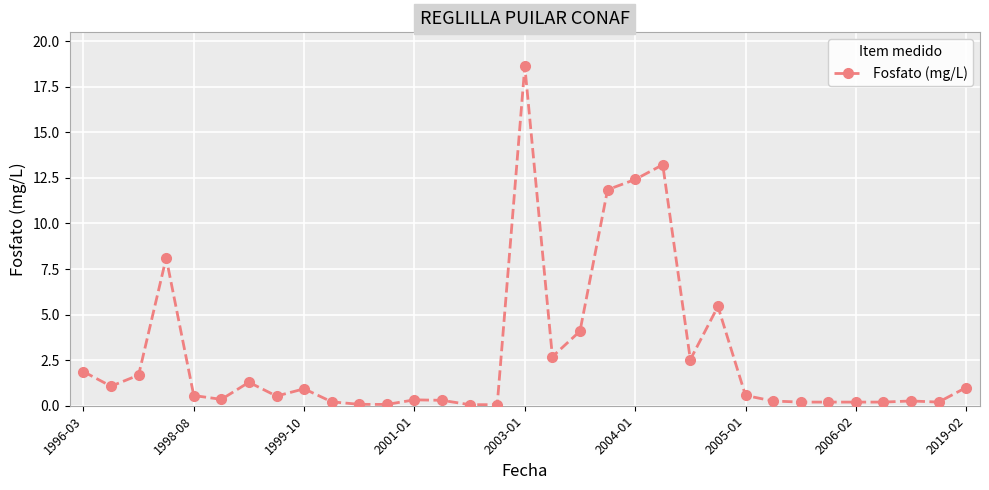

What is the maximum value shown in the chart?

18.6